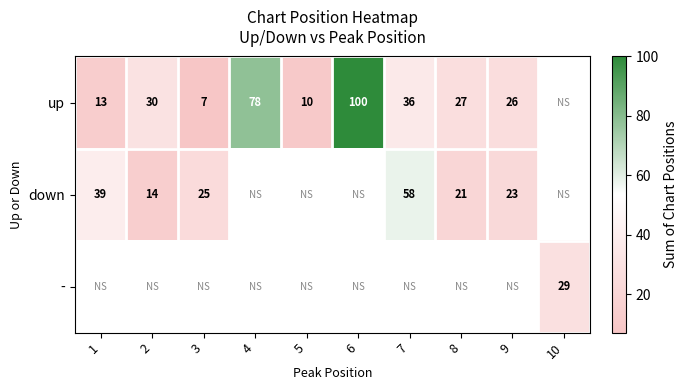

Between 6 and 5, which is larger?

6